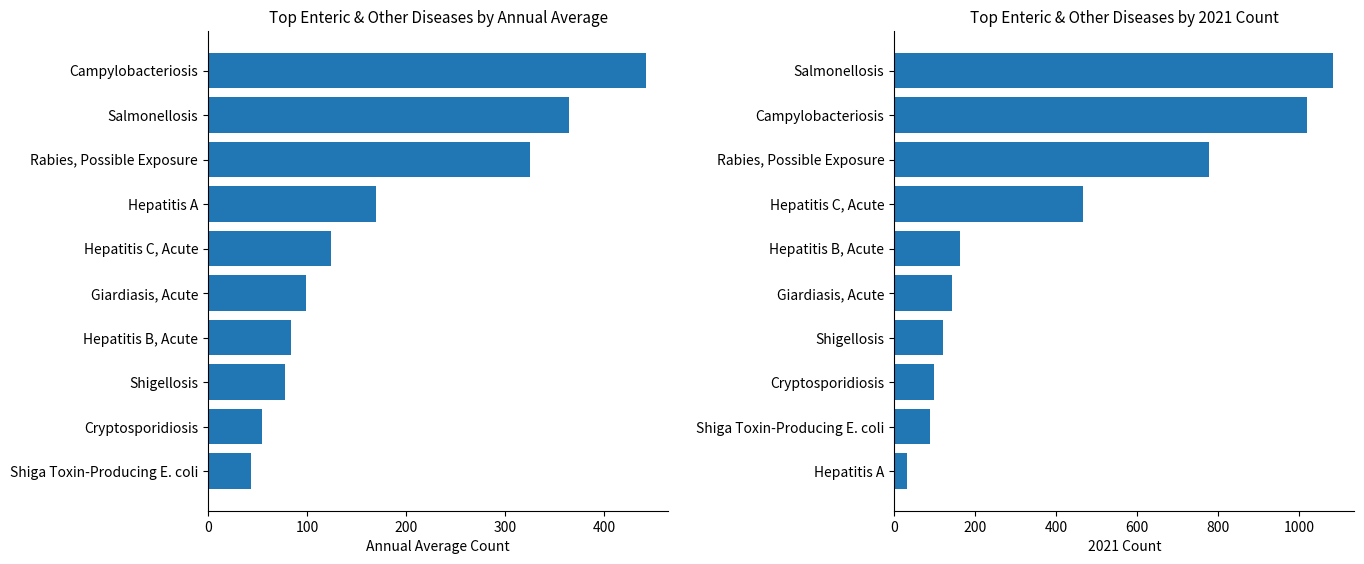

How many bars are there in each group?

2